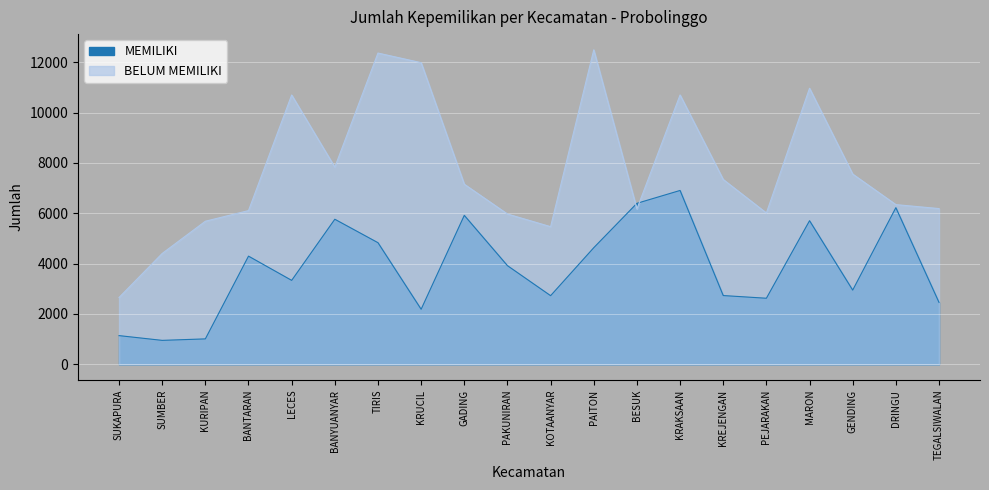

At which category does MEMILIKI reach its first local valley?

SUMBER